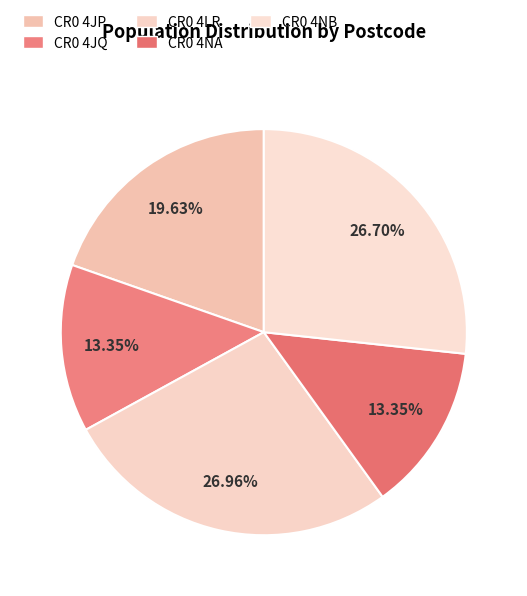

What is the ratio of the value at CR0 4NA to the value at CR0 4JP?

0.7